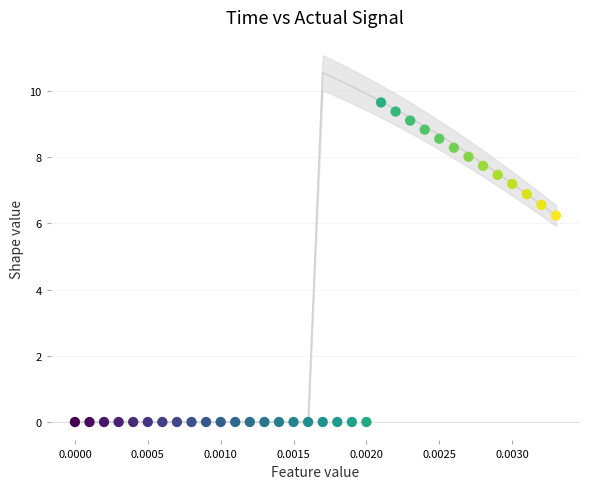

What is the range of Y values (max minus min)?

9.6